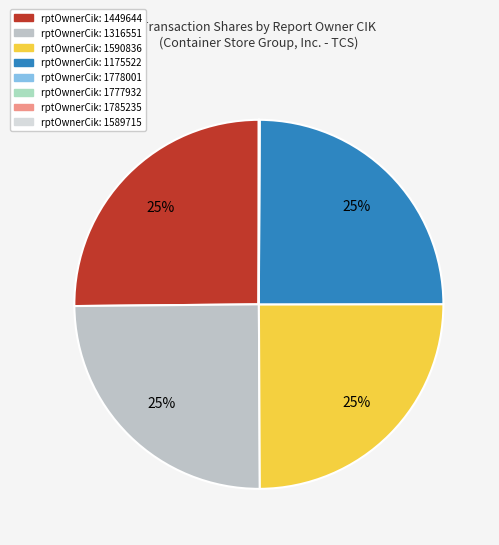

To the nearest percent, what is the difference between the largest and smallest slice percentages?

25%